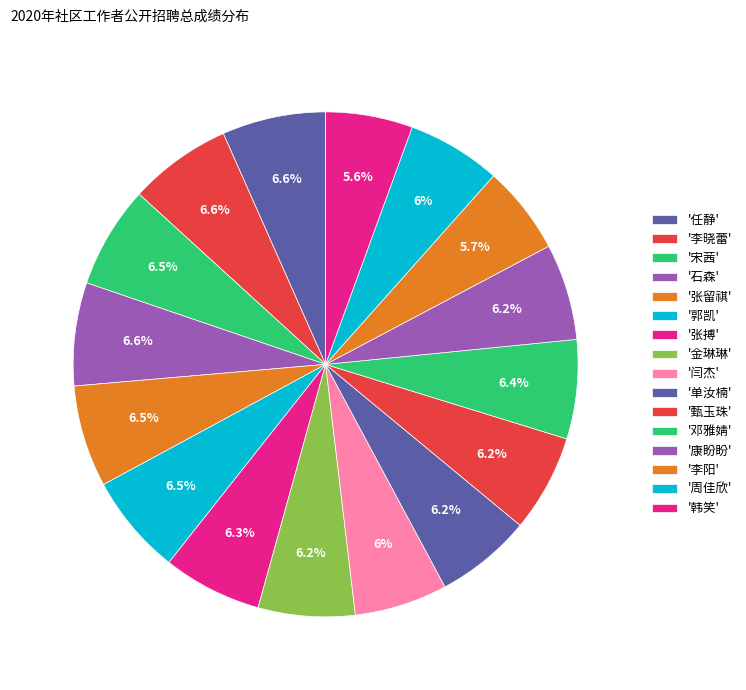

How many slices are in this pie chart?

16